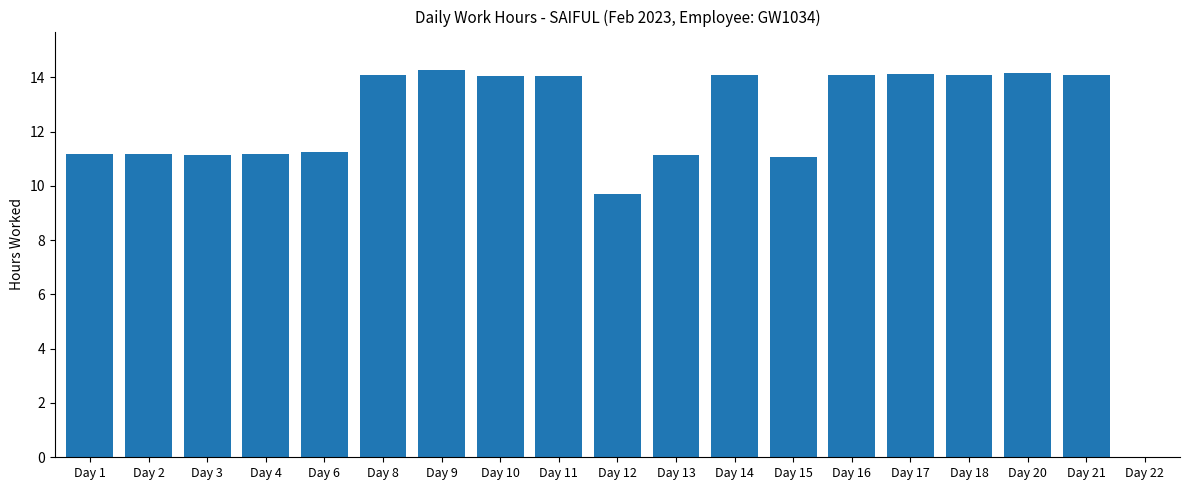

What is the sum of all values?

228.9